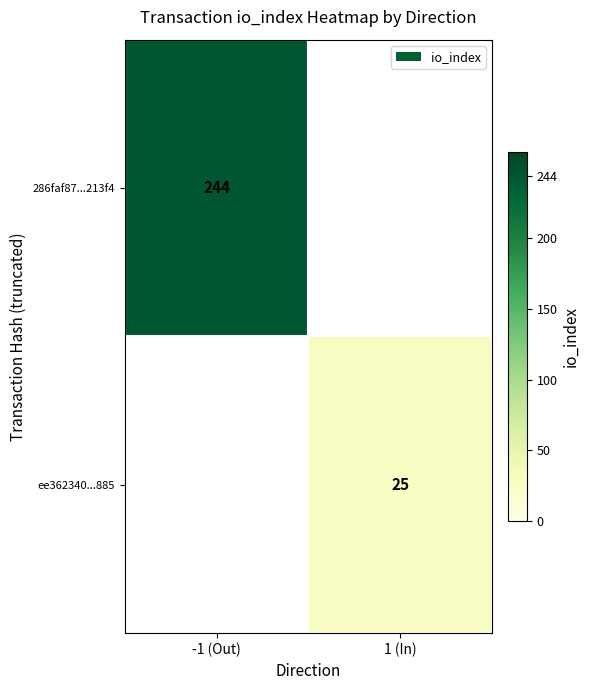

At which category does the chart reach its peak across all series?

-1 (Out)